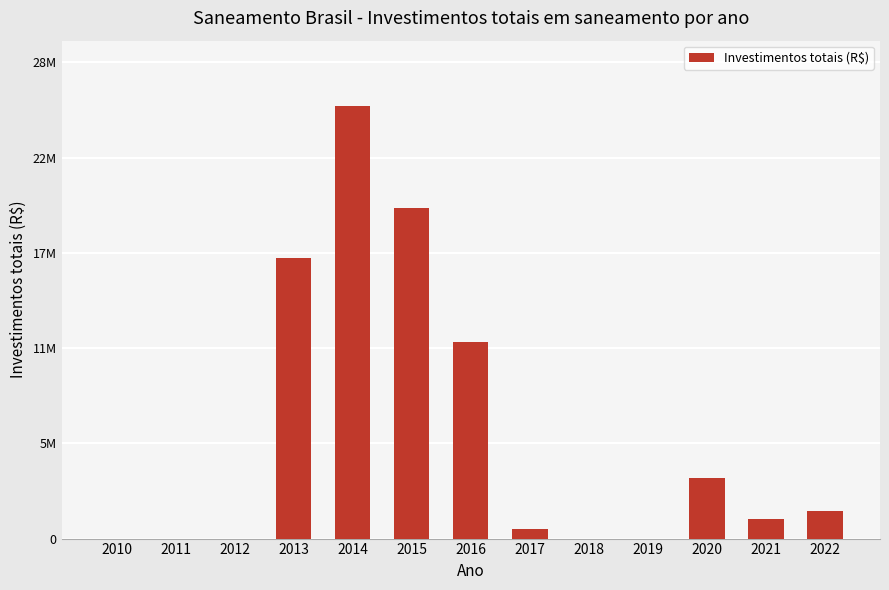

Rank the categories by value from highest to lowest.

2014, 2015, 2013, 2016, 2020, 2022, 2021, 2017, 2010, 2011, 2012, 2018, 2019